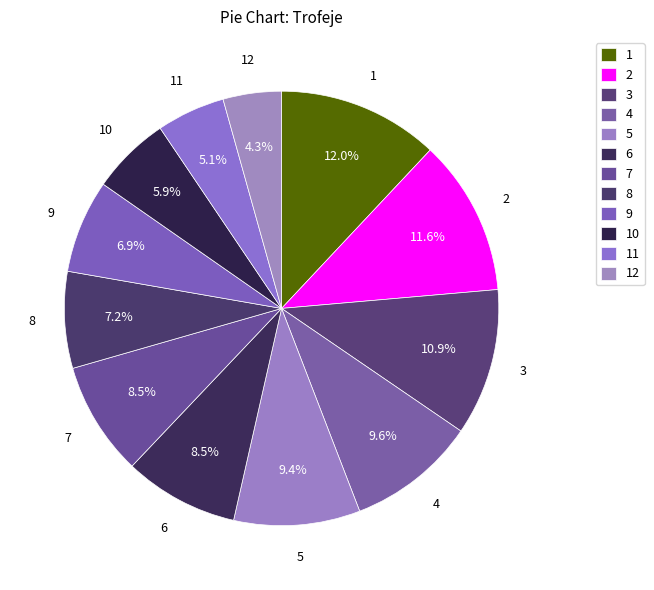

How many segments does this pie chart have?

12